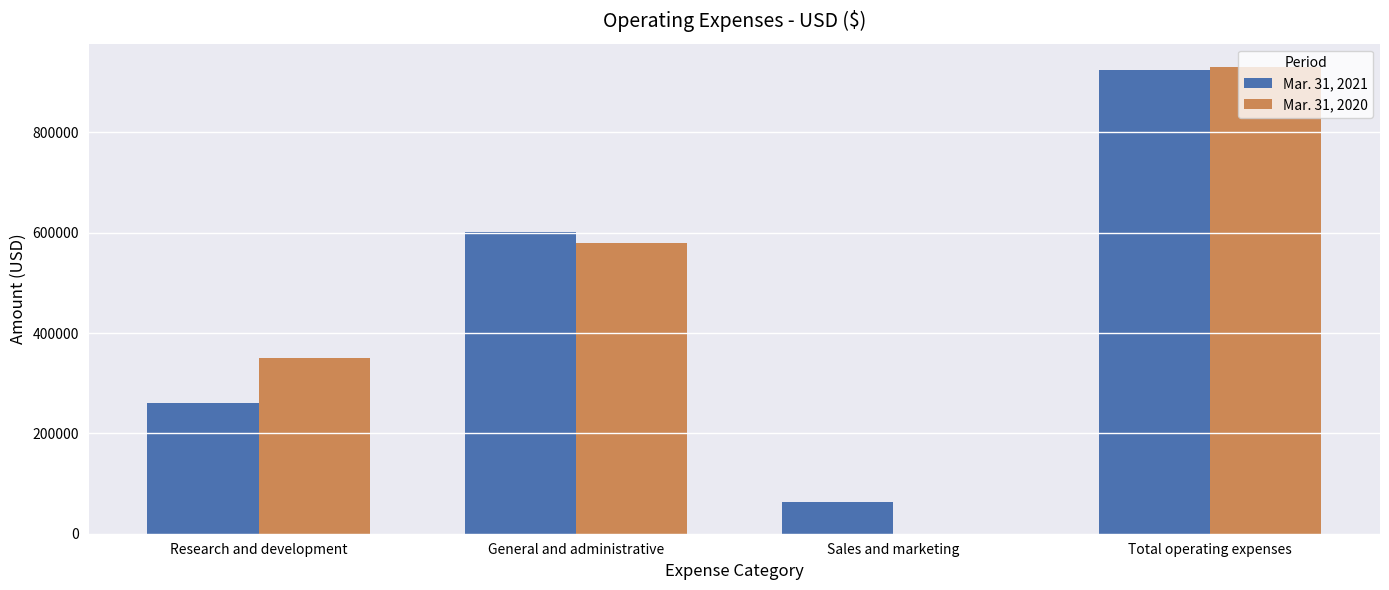

What is the total value across all series at Research and development?

611544